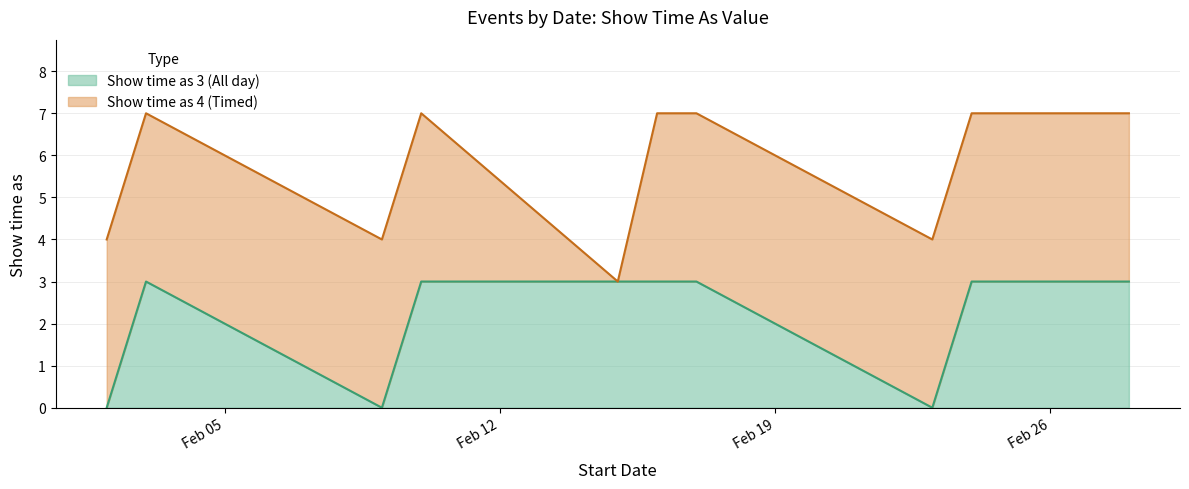

At which label is the value closest to 1?

2/2/2018